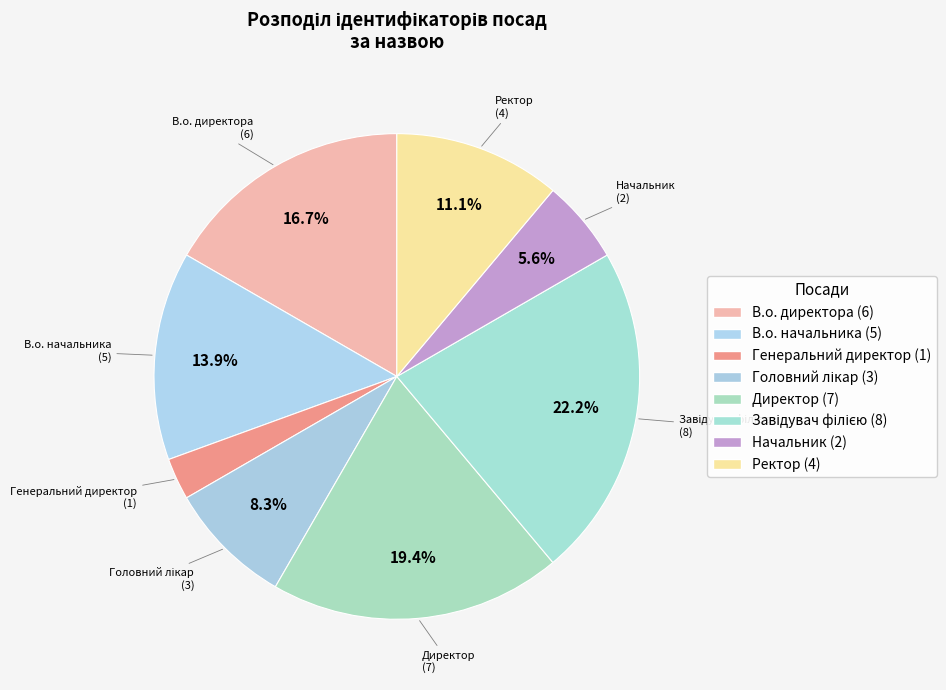

Is the sum of Начальник and Головний лікар greater than half?

No